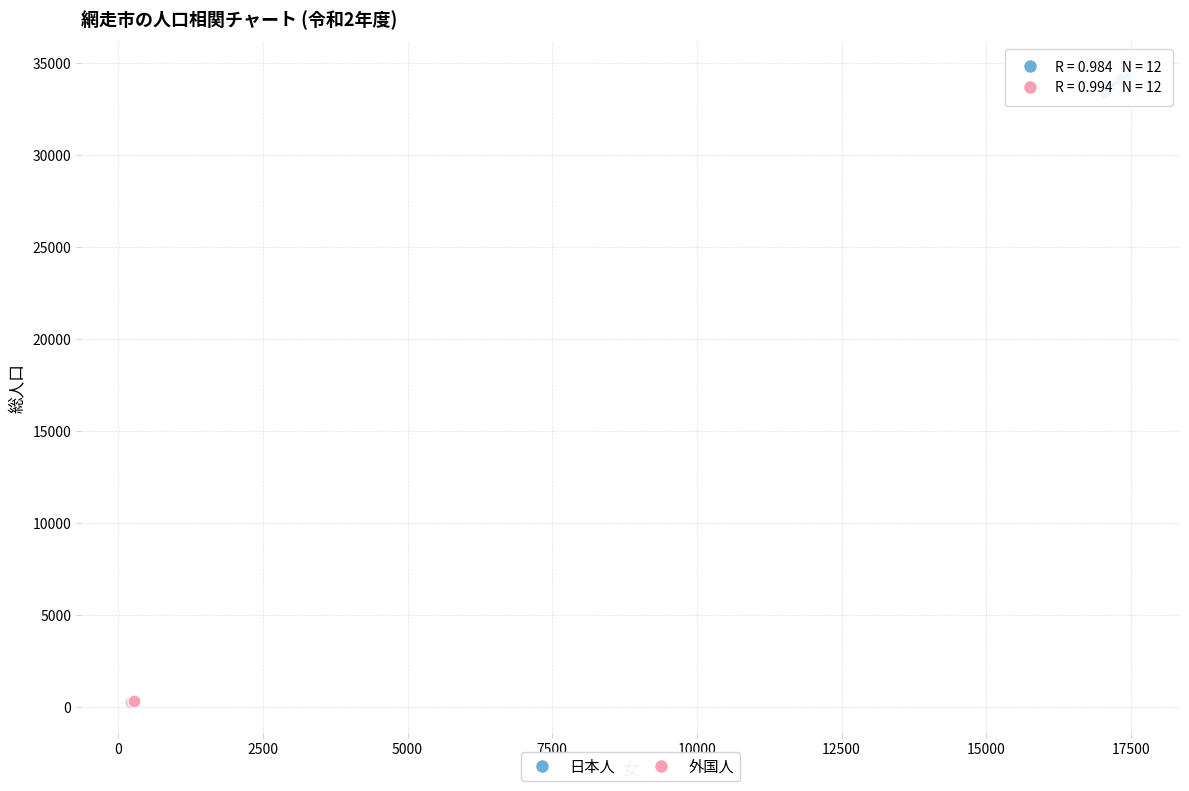

Which series contains the lowest Y value?

外国人